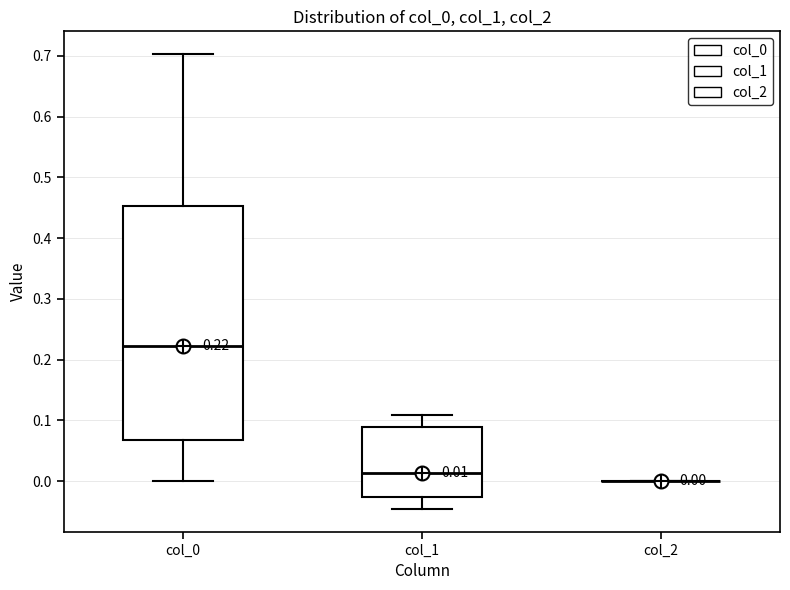

Comparing the boxes themselves (not the whiskers), which one is the tallest?

col_0